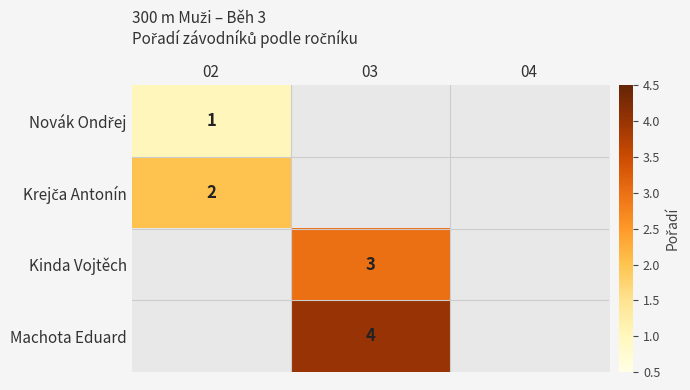

How many positive values does the Kinda Vojtěch series have?

1